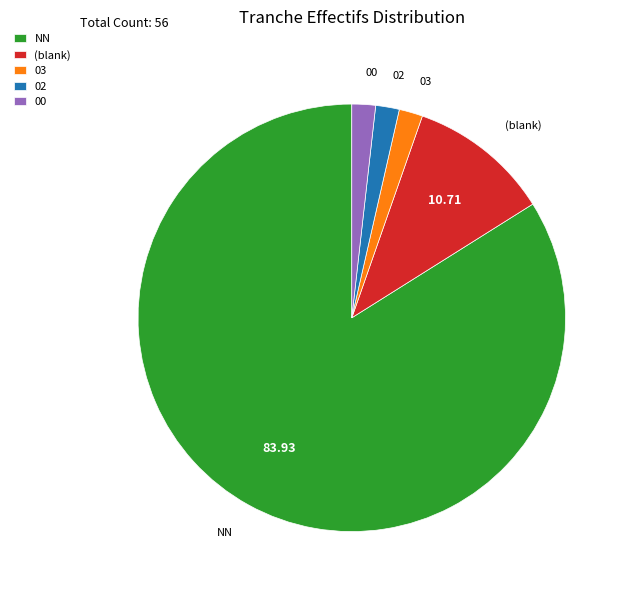

Between NN and 00, which is larger?

NN